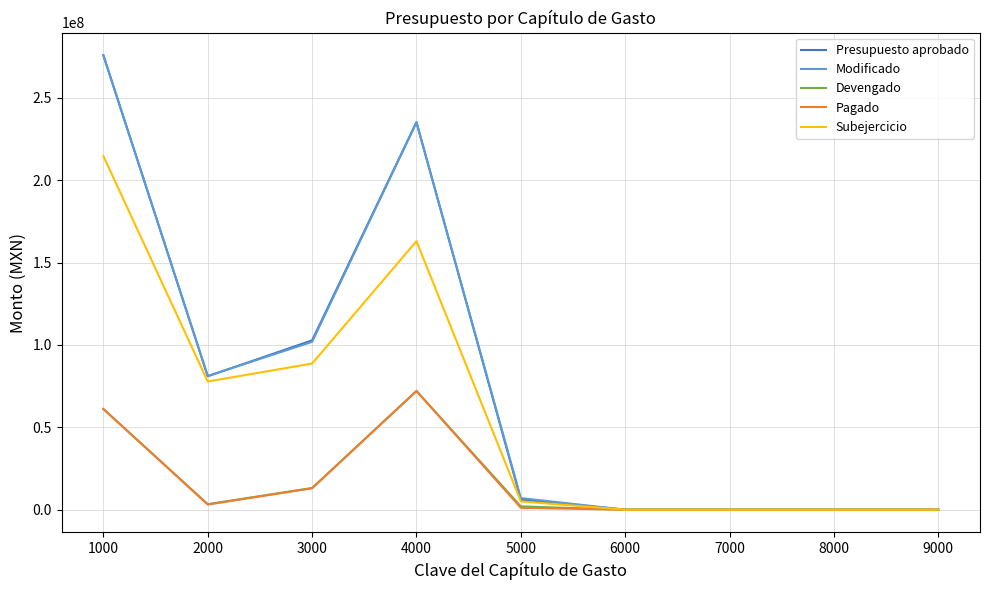

What is the maximum value for Presupuesto aprobado?

275777040.3